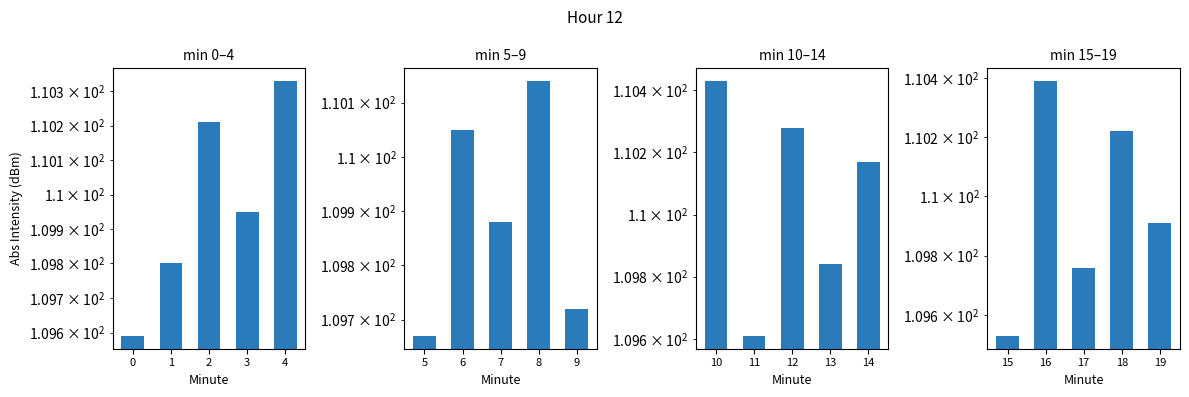

Between 0 and 4, which is larger?

4